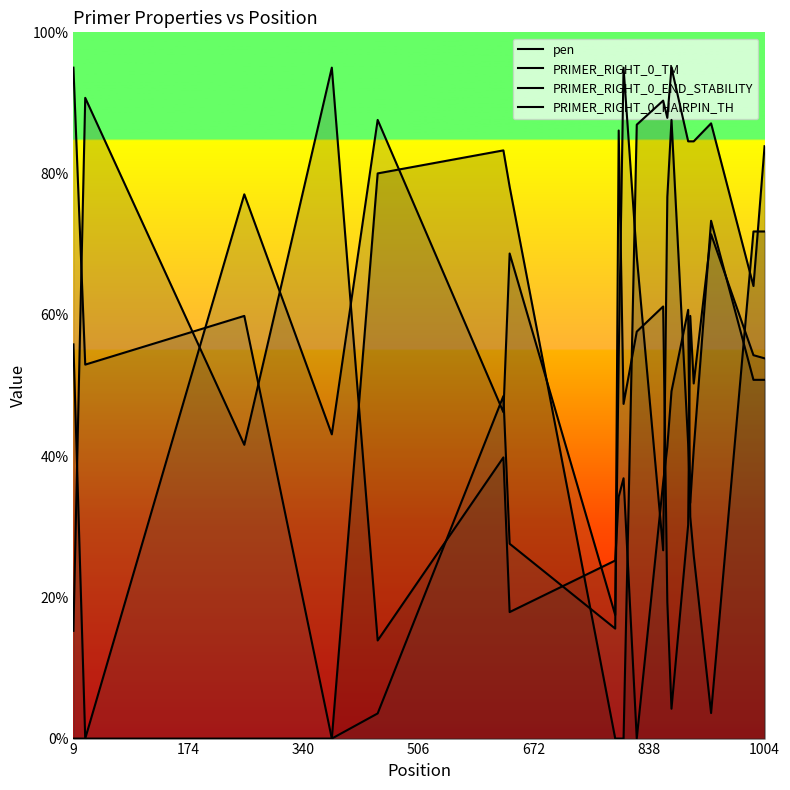

Which series has the largest total across all categories?

PRIMER_RIGHT_0_TM